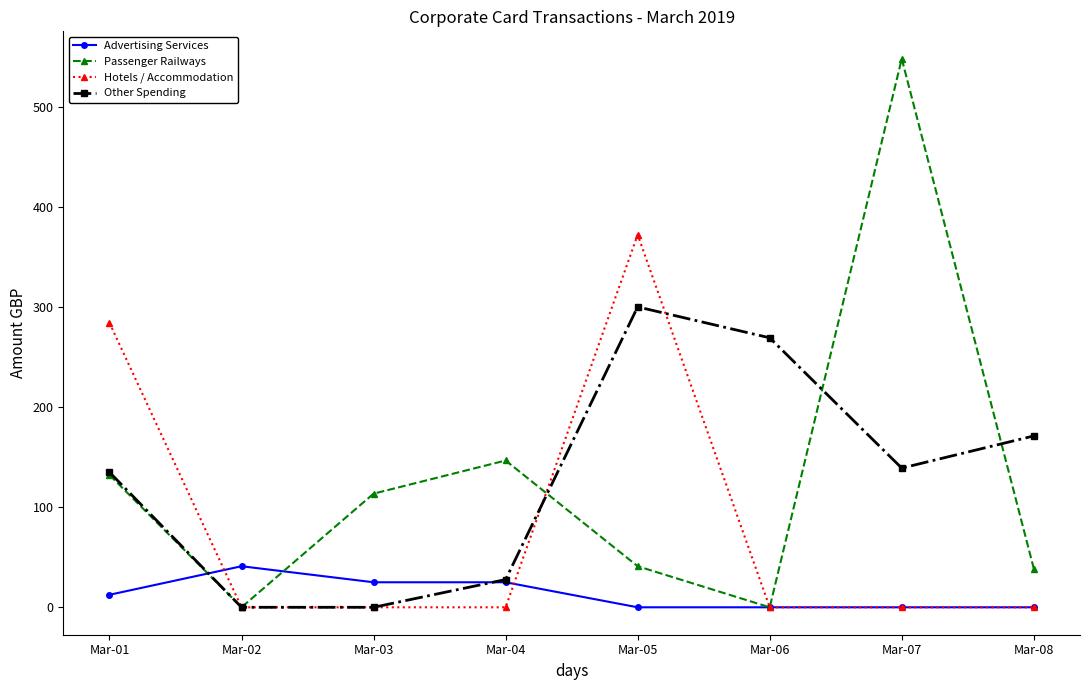

What is the value of the Other Spending point at the 8th from the left?

171.1